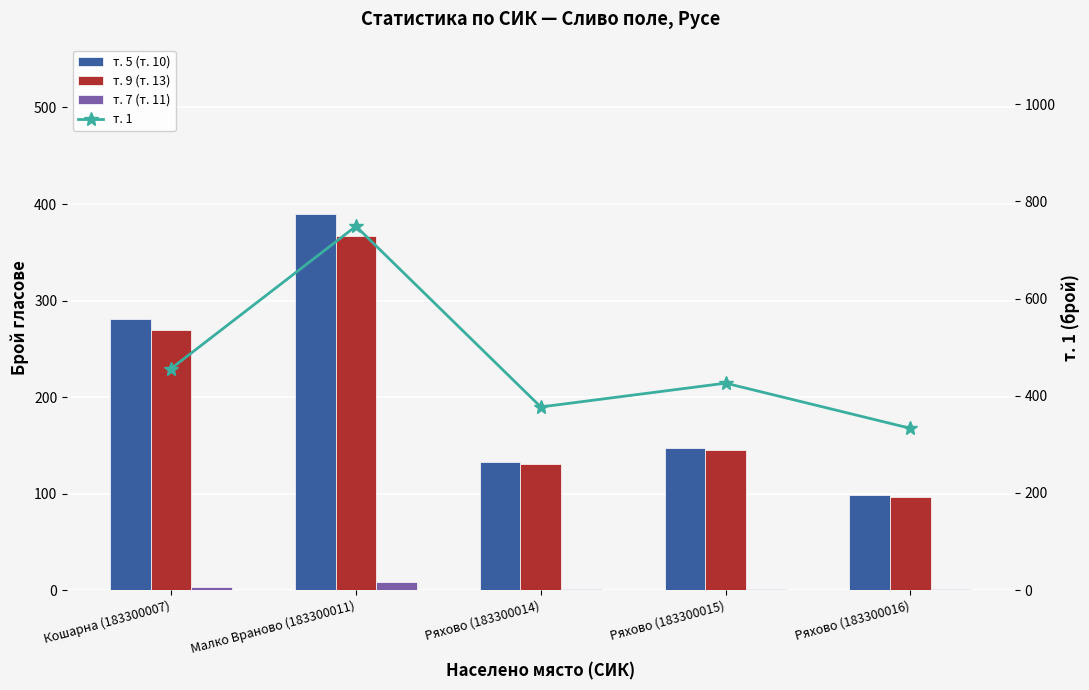

Reading right to left, transcribe all the data shown in this chart.

т. 5 (т. 10): 99	147	133	390	281
т. 9 (т. 13): 97	145	131	367	270
т. 7 (т. 11): 1	1	1	8	3
т. 1: 333	426	377	749	456